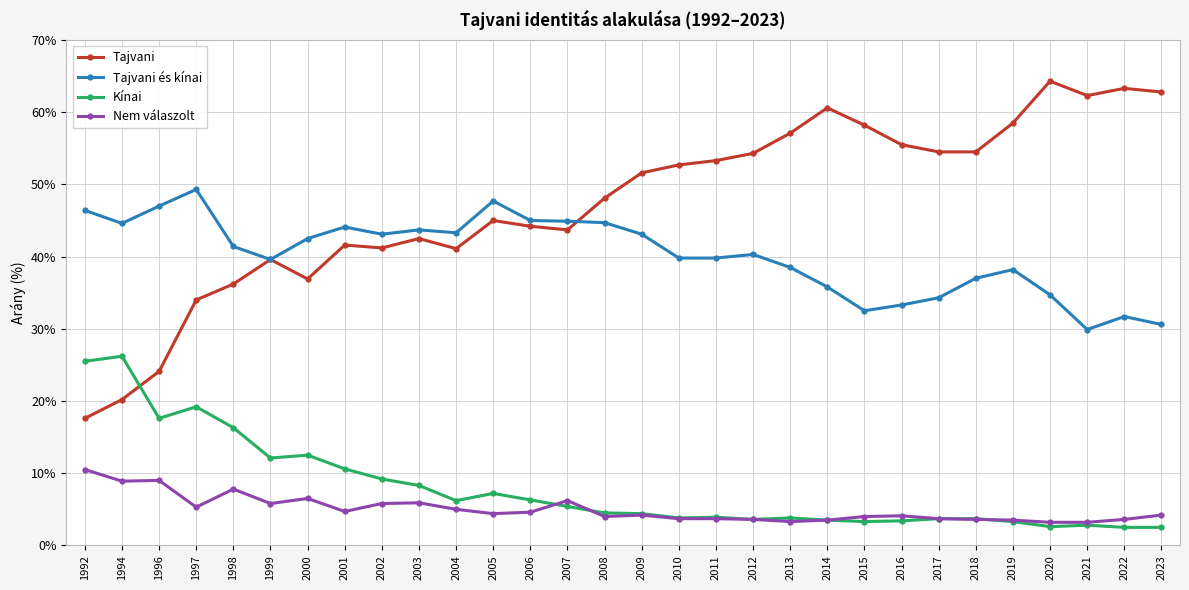

True or false: Tajvani has more than 1 points higher than both neighbors.

True